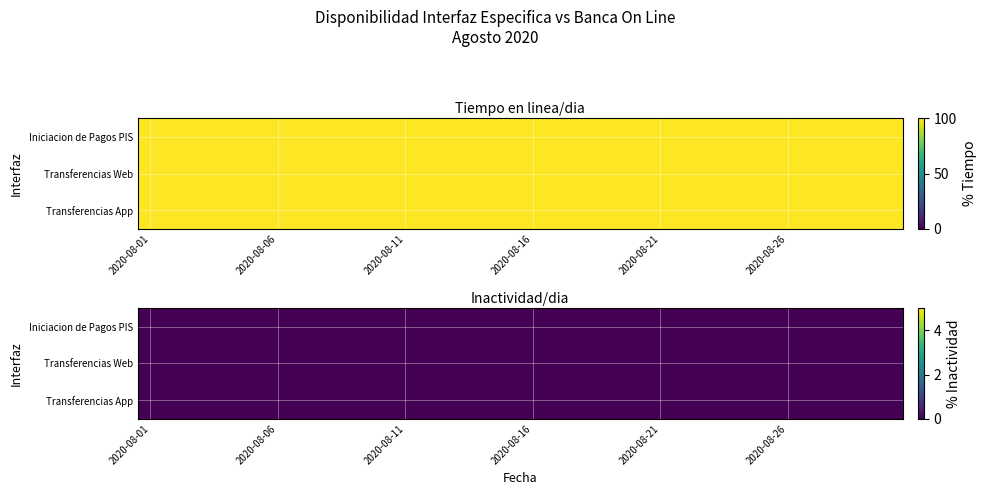

What value does the Transferencias App - Tiempo en linea/dia series have at 2020-08-26?

100